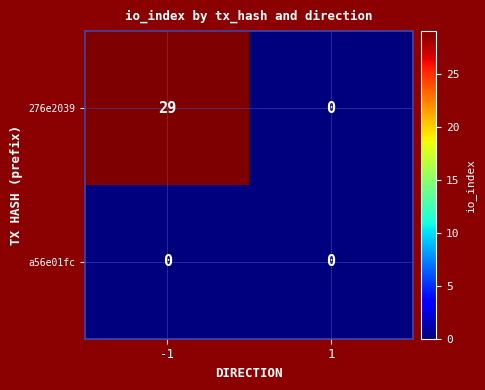

What is the difference between the 276e2039 values at 1 and -1?

29